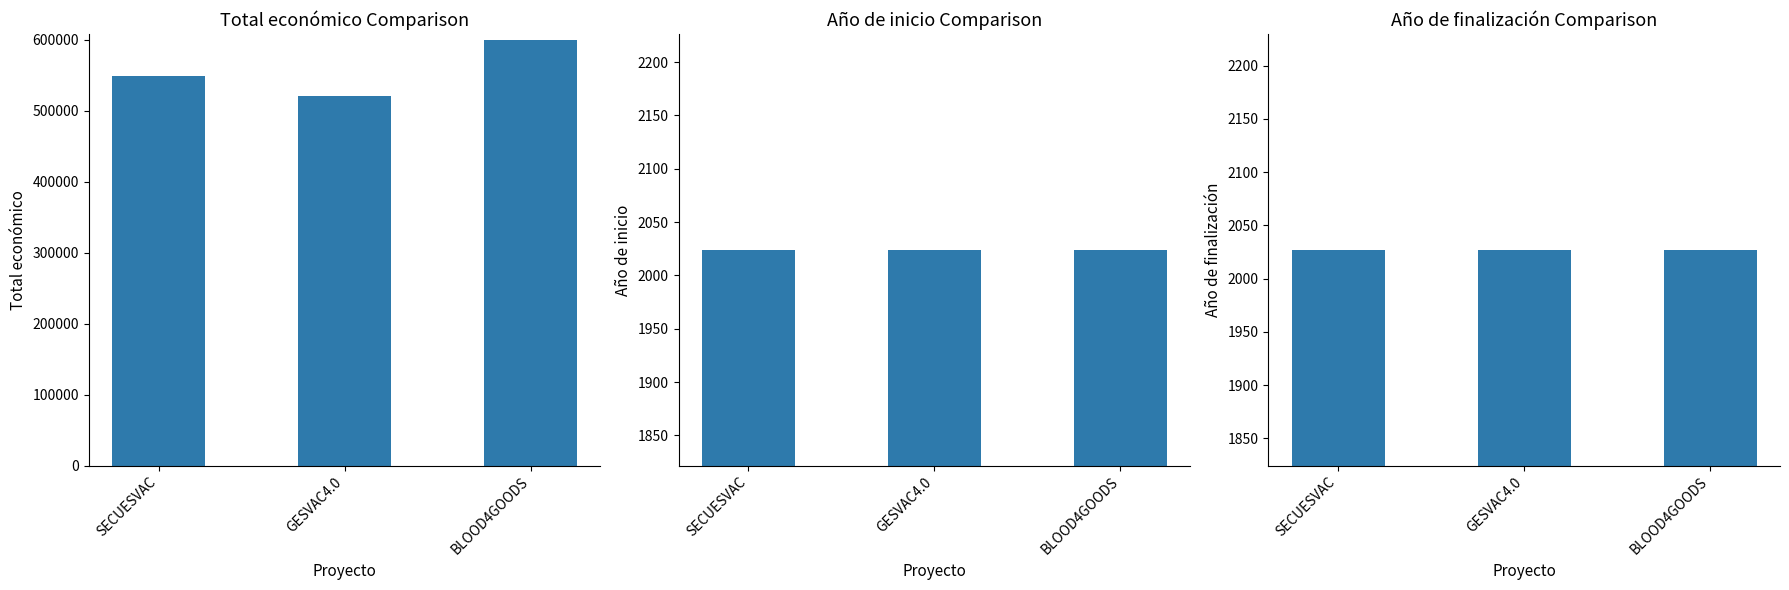

What is the sum of all Año de finalización values?

6081